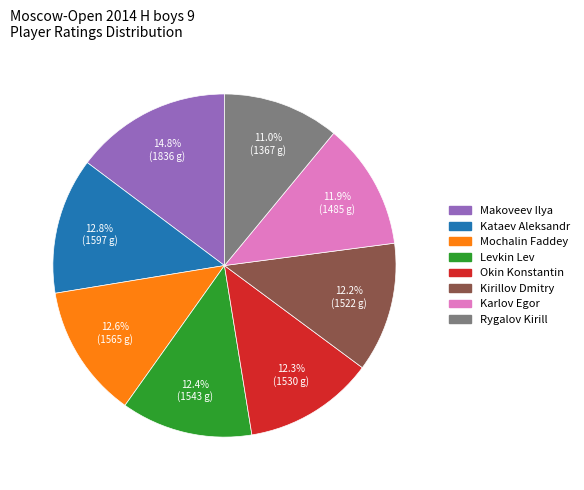

To the nearest percent, what is the average slice percentage?

12%